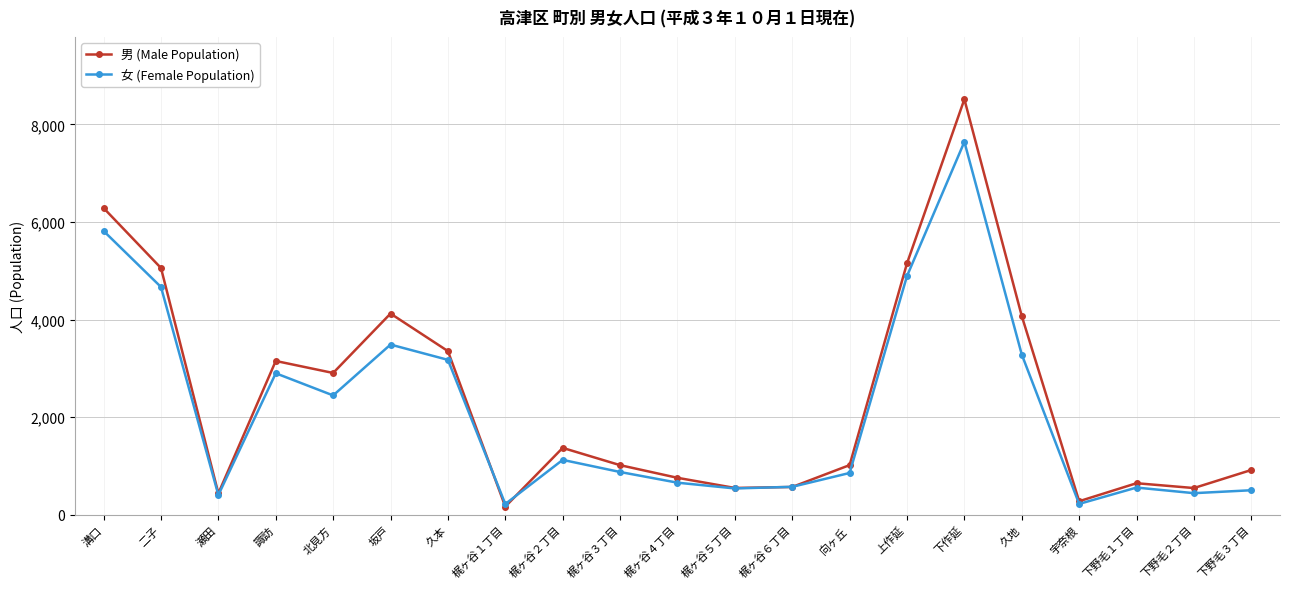

What are all the series names shown in the legend?

男 (Male Population), 女 (Female Population)